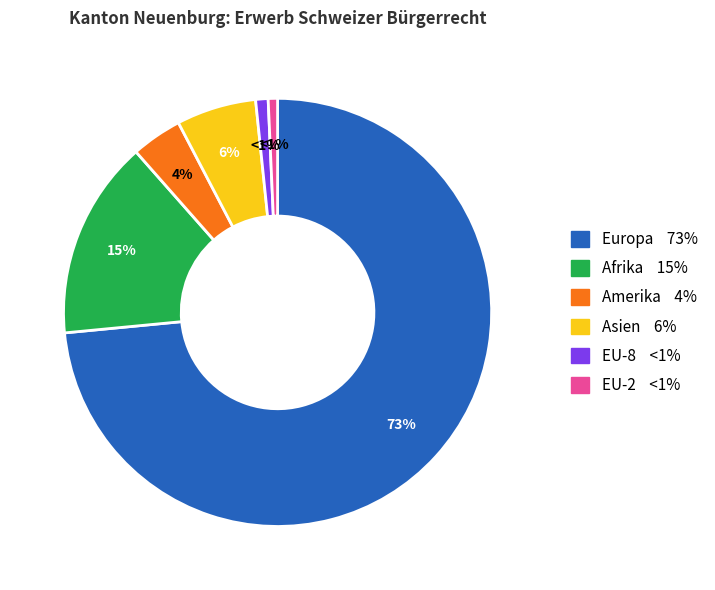

How many slices are in this pie chart?

6